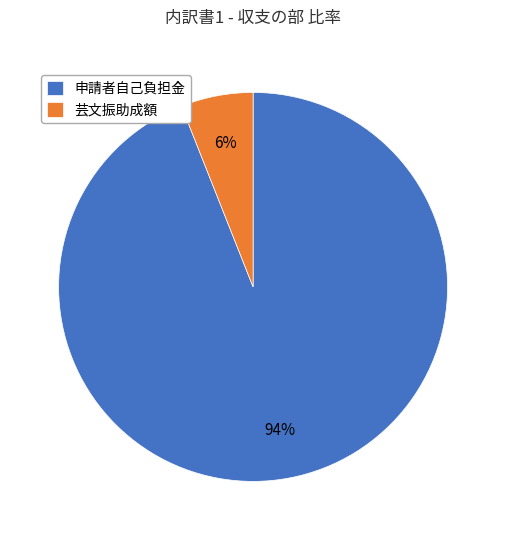

Does 申請者自己負担金 account for over 50% of the chart?

Yes